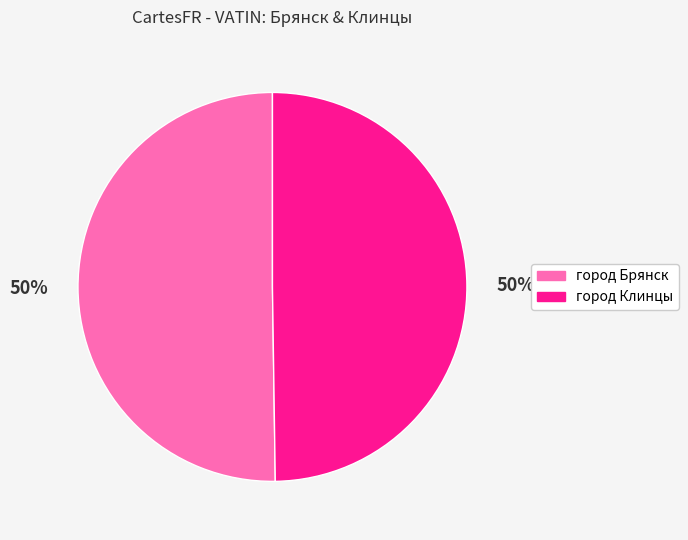

What percentage is the город Брянск slice, to the nearest percent?

50%